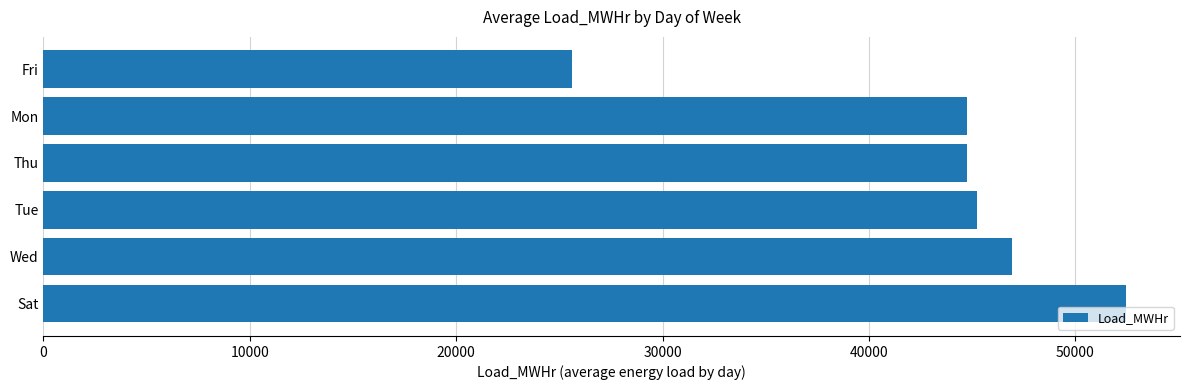

Reading top to bottom, transcribe all the data shown in this chart.

Fri=25623	Mon=44740	Thu=44740	Tue=45245	Wed=46951	Sat=52446